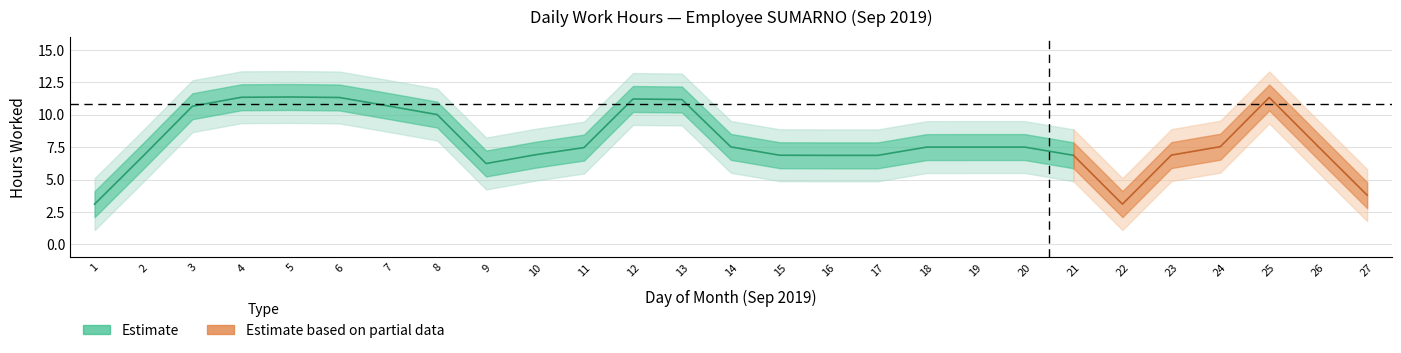

What is the maximum value shown in the chart?

11.4